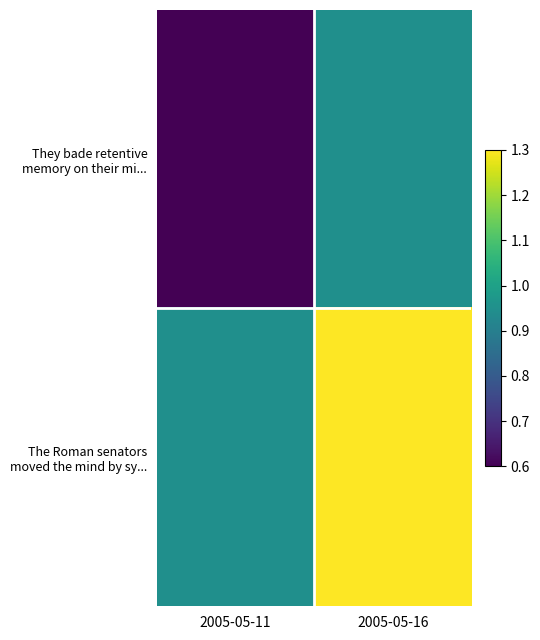

What is the spread (max minus min) of values at 2005-05-16?

0.4